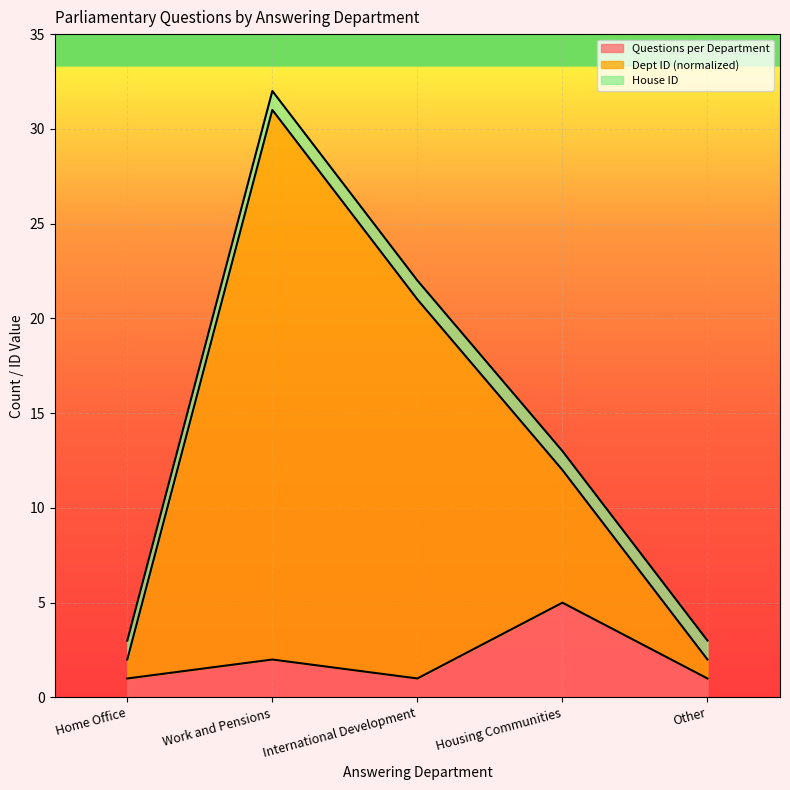

What are all the series names shown in the legend?

Questions per Department, Dept ID (normalized), House ID